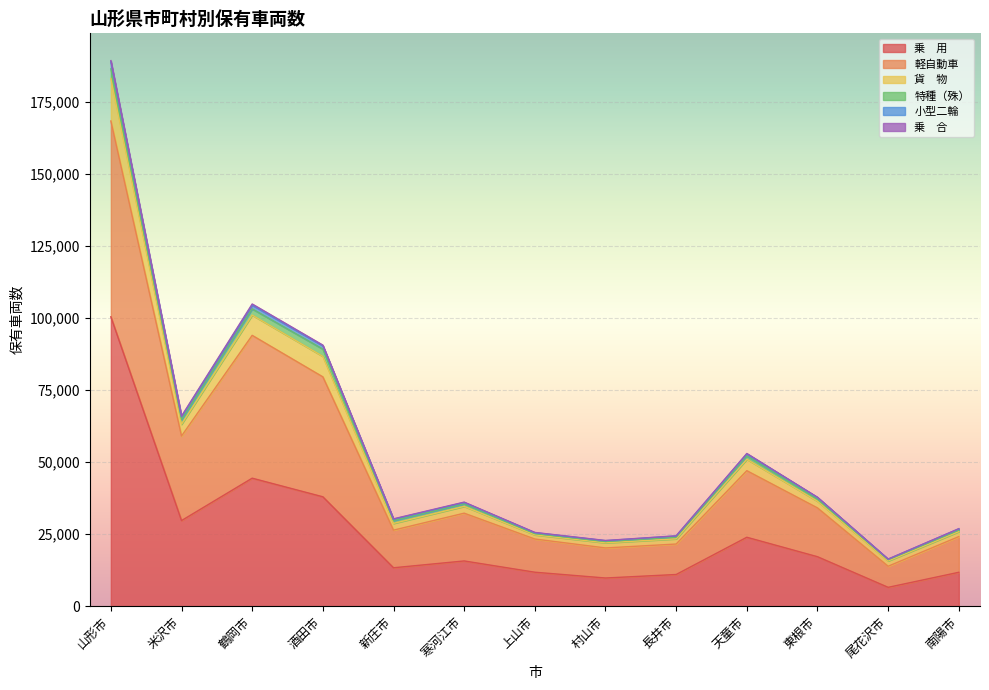

At which category is the sum across all series the highest?

山形市